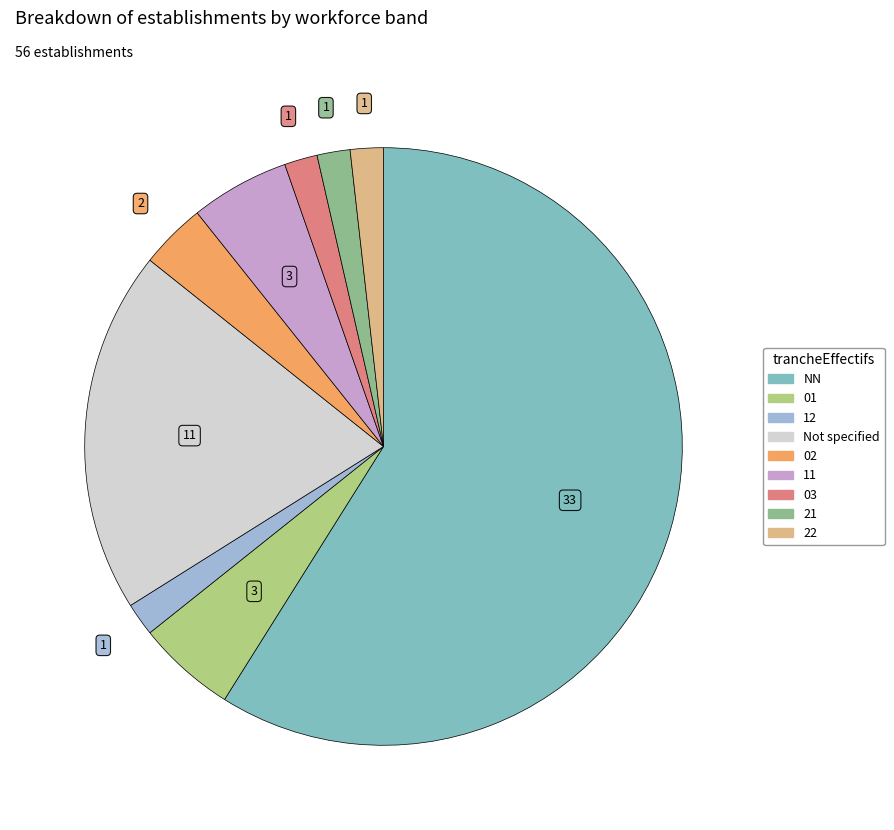

Is there a majority slice in this chart?

Yes